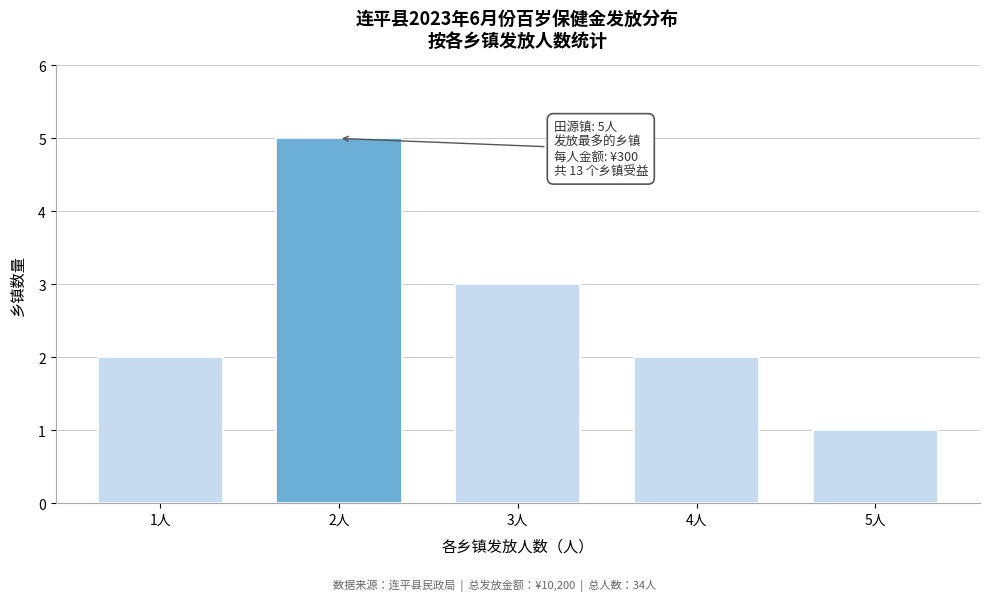

Reading left to right, list all the values displayed in this chart.

1人=2	2人=5	3人=3	4人=2	5人=1